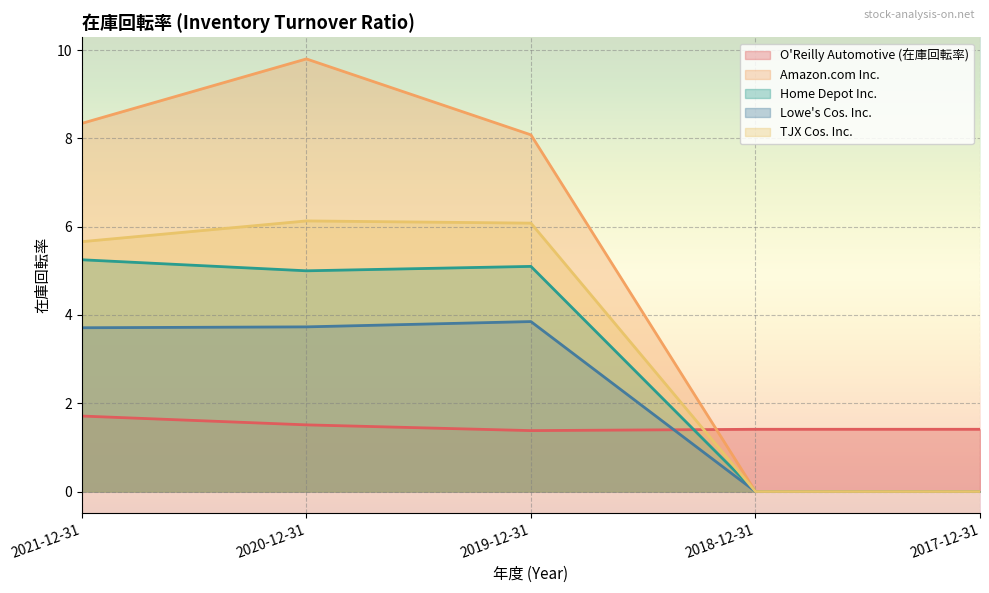

Reading left to right, list all the values displayed in this chart.

O'Reilly Automotive (在庫回転率): 1.7	1.5	1.4	1.4	1.4
Amazon.com Inc.: 8.3	9.8	8.1	0.0	0.0
Home Depot Inc.: 5.2	5.0	5.1	0.0	0.0
Lowe's Cos. Inc.: 3.7	3.7	3.9	0.0	0.0
TJX Cos. Inc.: 5.7	6.1	6.1	0.0	0.0